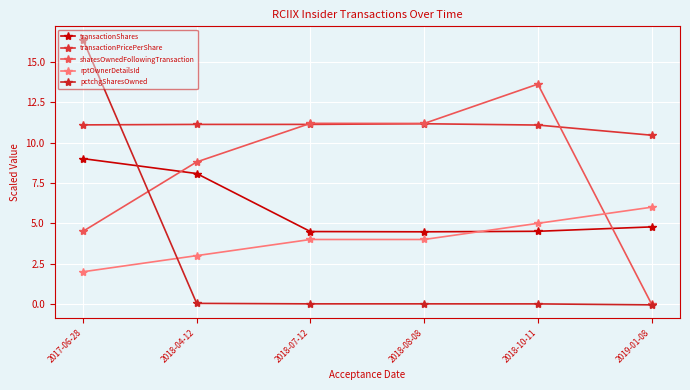

Is it true that transactionPricePerShare equals 11.1 at 2018-04-12?

True